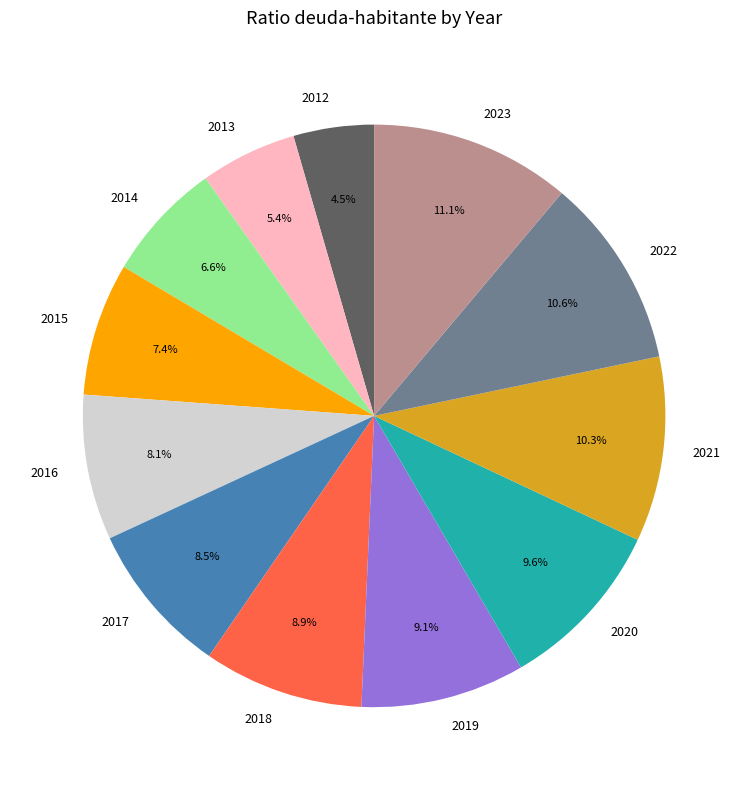

Combined, do 2018 and 2021 account for over 50%?

No